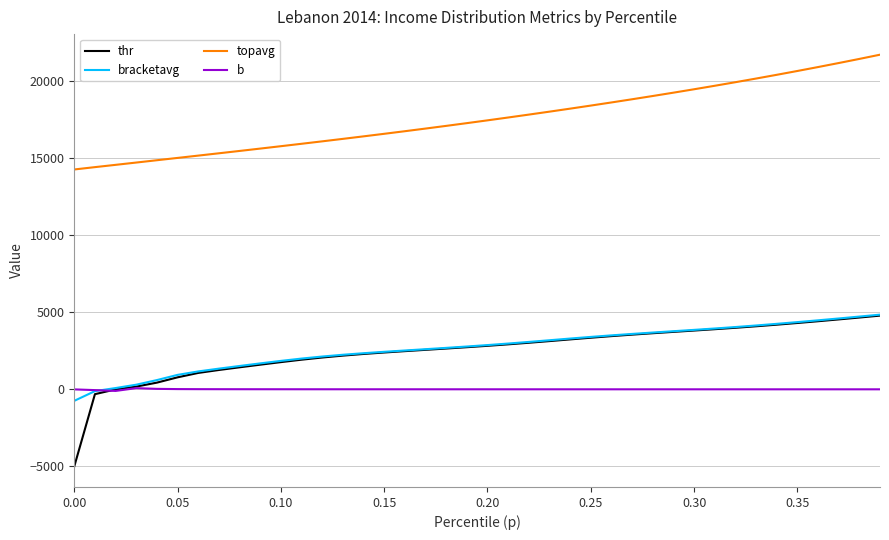

What is the greatest value displayed?

21733.8